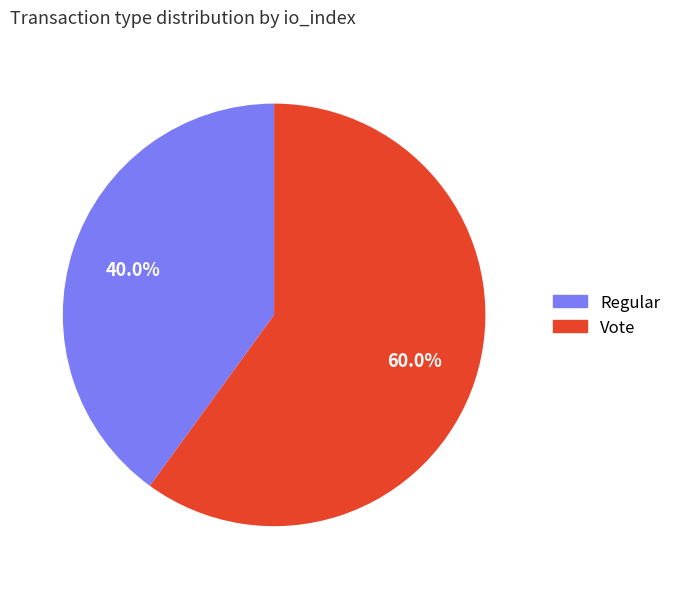

Rank the categories by value from lowest to highest.

Regular, Vote